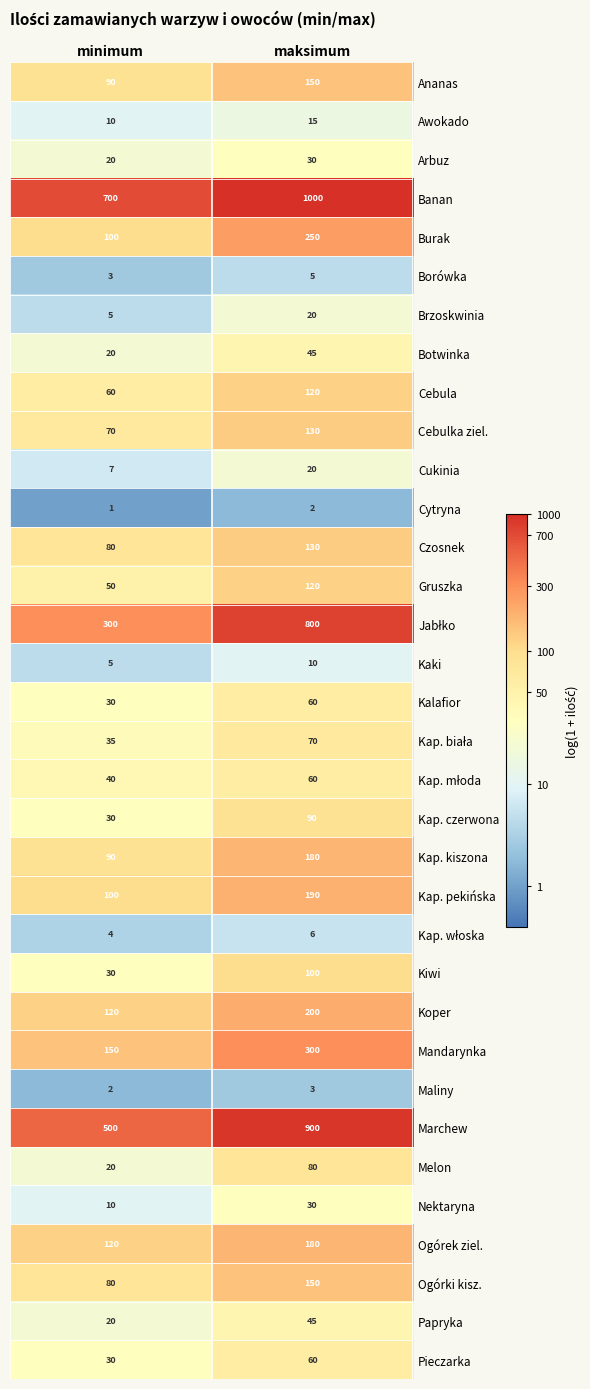

What is the spread (max minus min) of values at minimum?

699